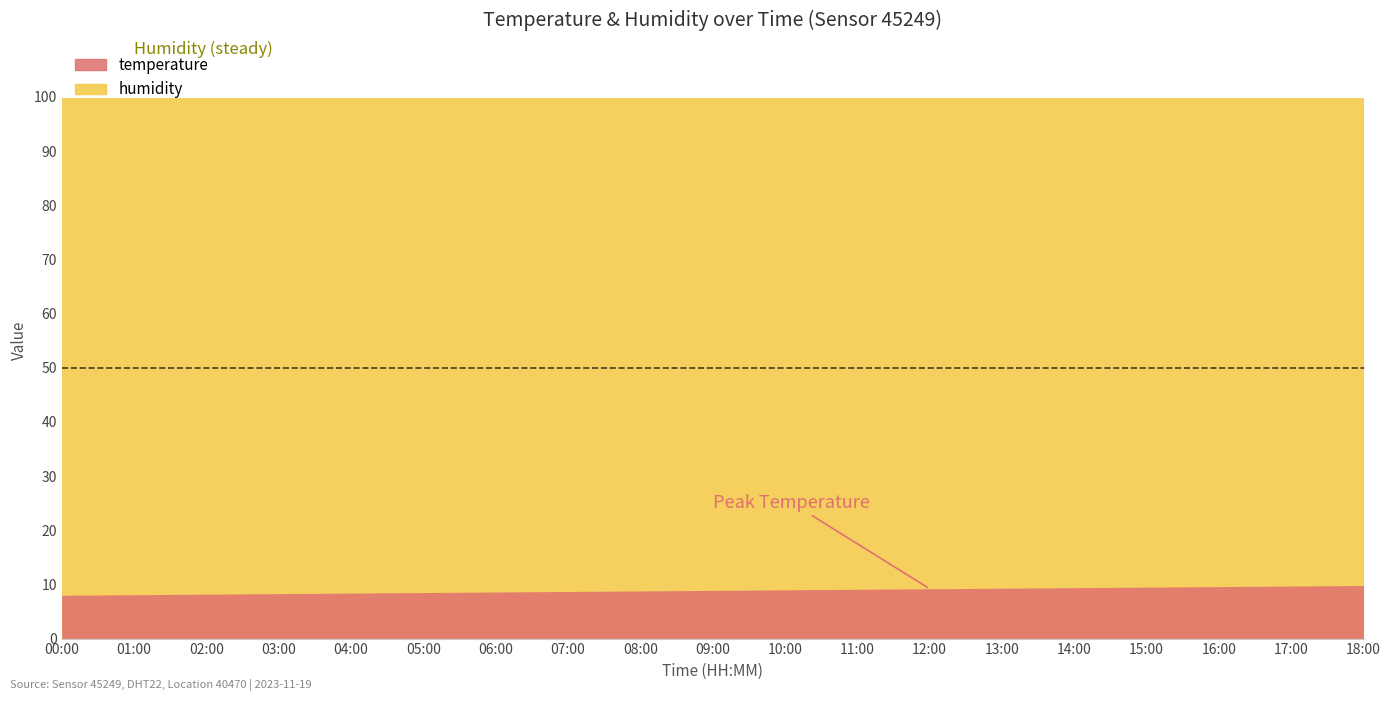

What is the average value?

8.9